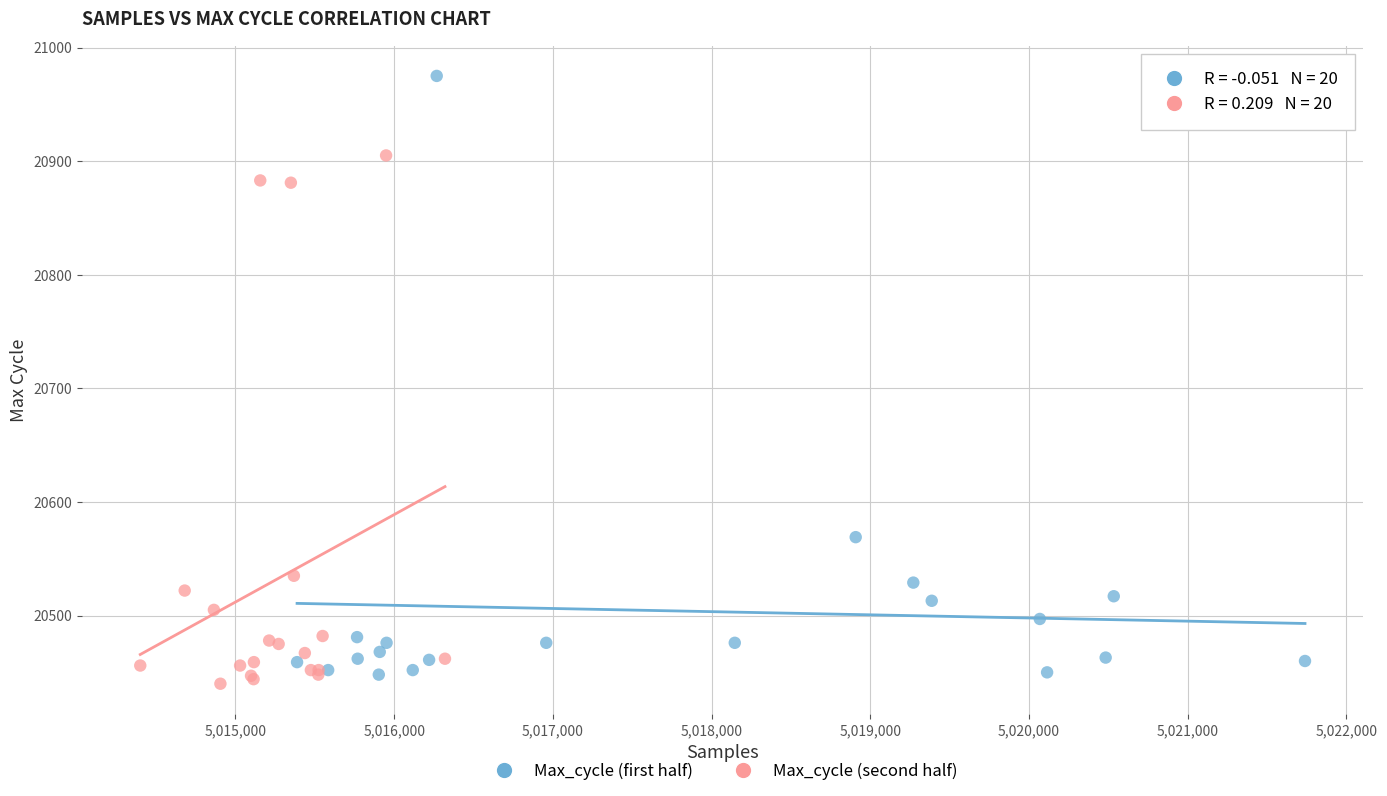

Which series reaches the maximum Y coordinate?

Max_cycle (first half)